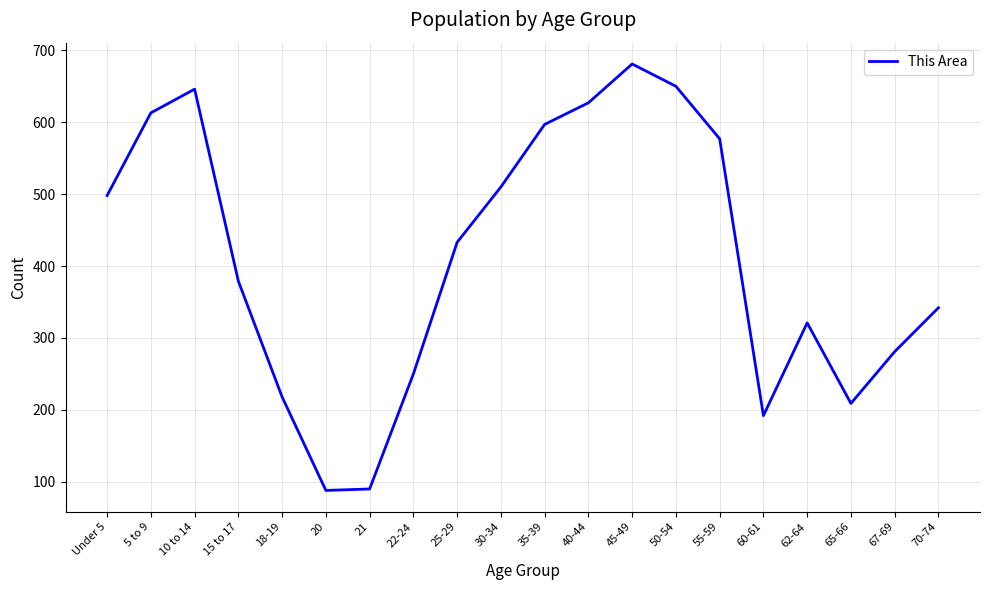

At which label does the data first exceed 433?

Under 5